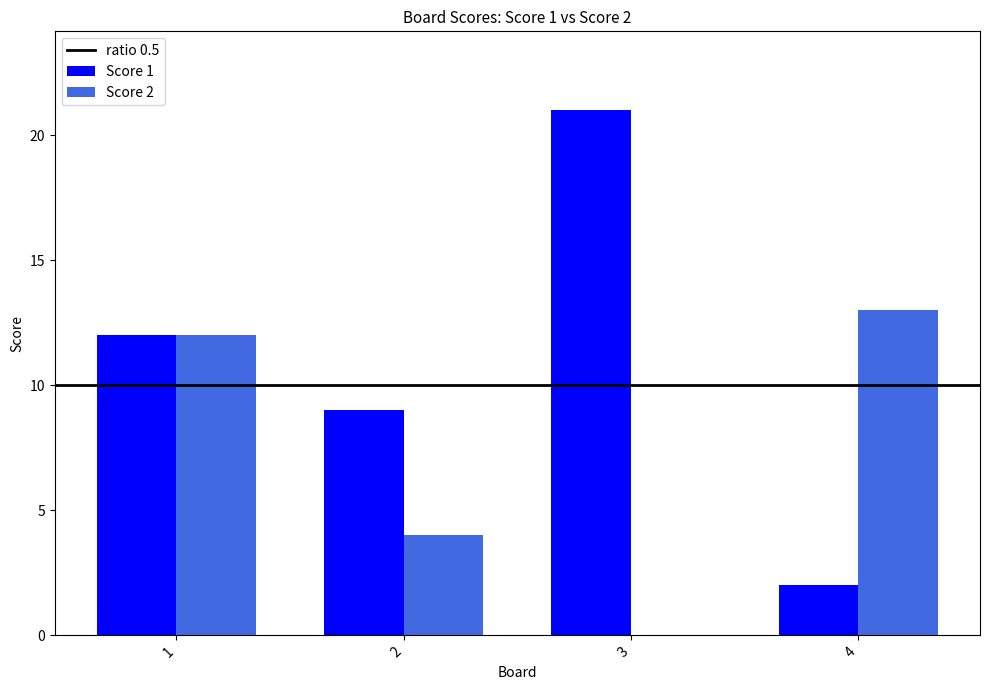

Reading right to left, extract all data points from this chart.

Score 1: 4=2	3=21	2=9	1=12
Score 2: 4=13	3=0	2=4	1=12